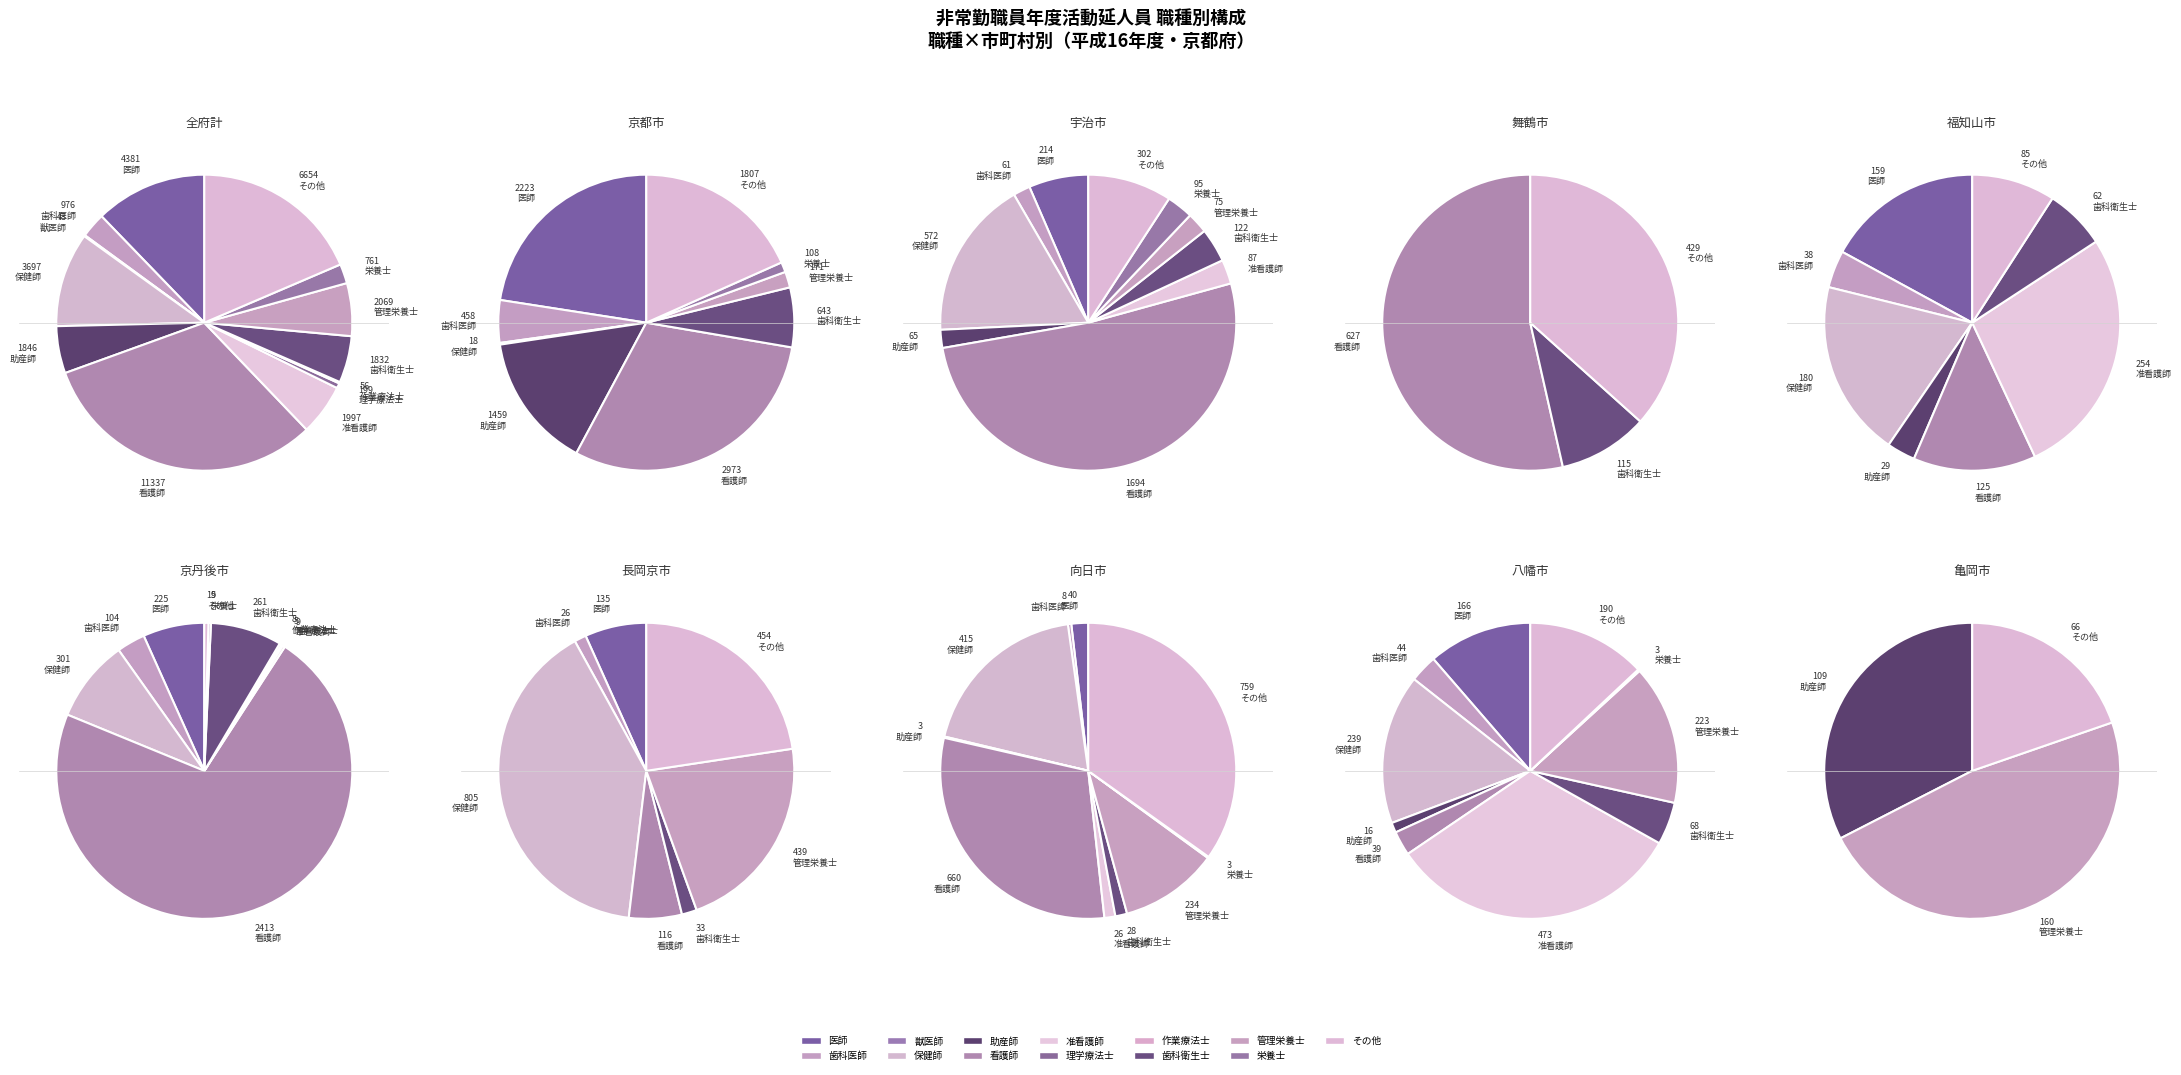

What is the change in value from 医師 to その他?

+2273